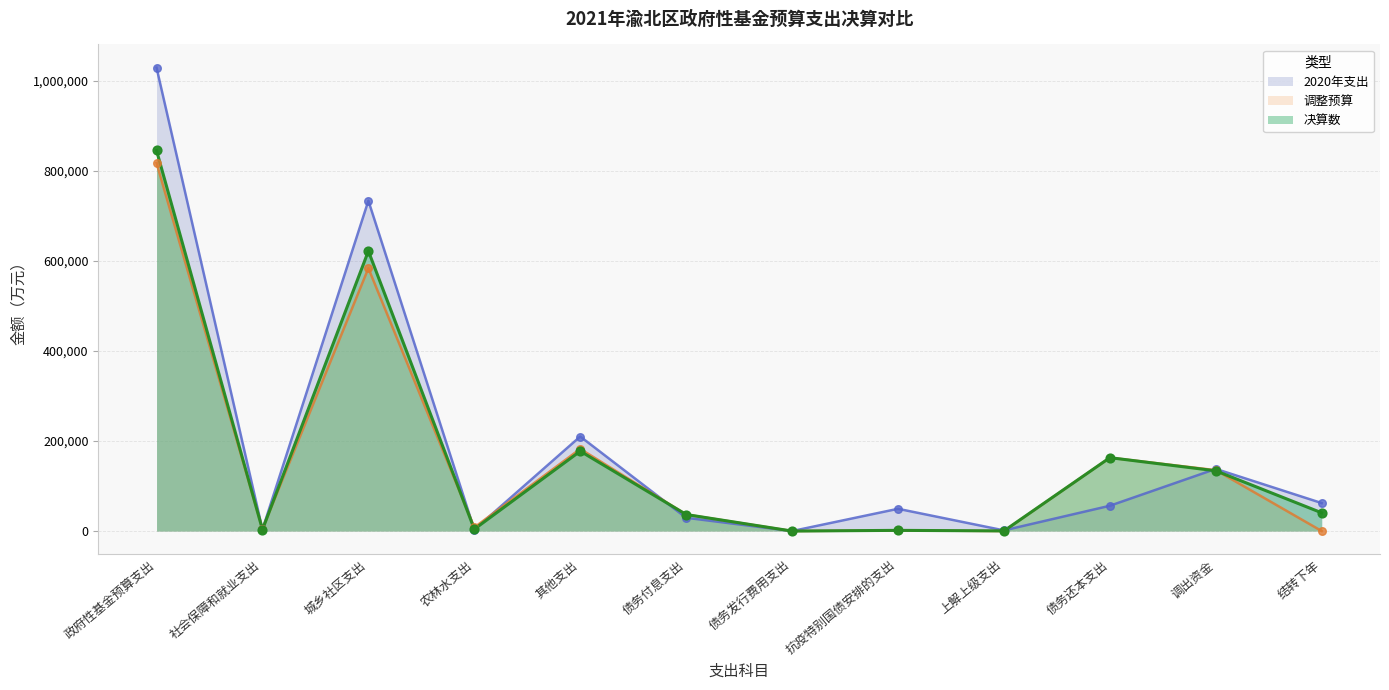

Which series contains the lowest Y value?

调整预算